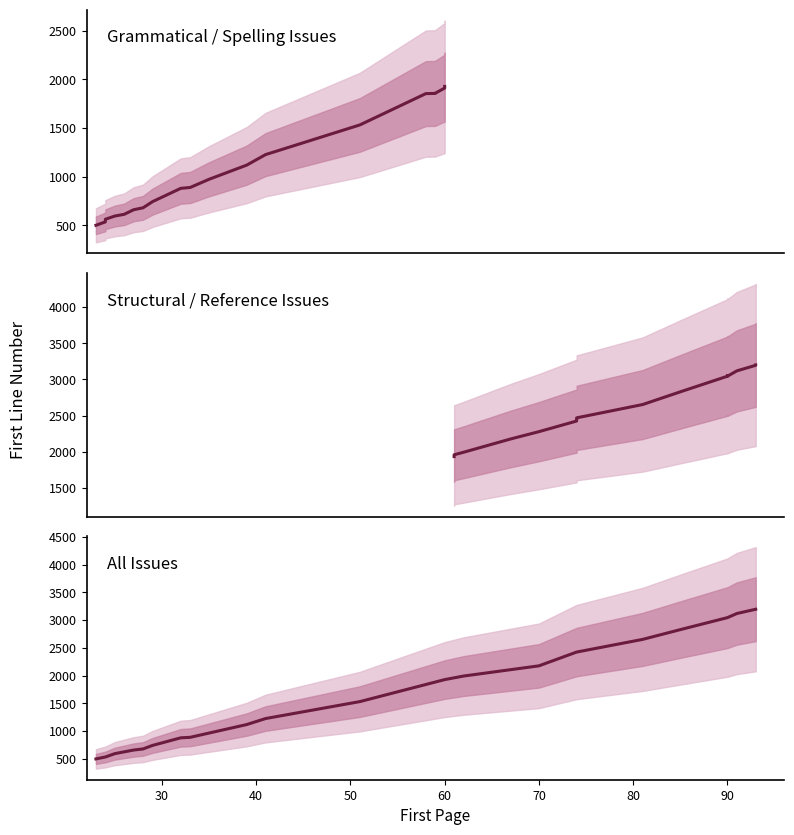

What is the value of the Grammatical / Spelling point at the 16th from the left?

1856